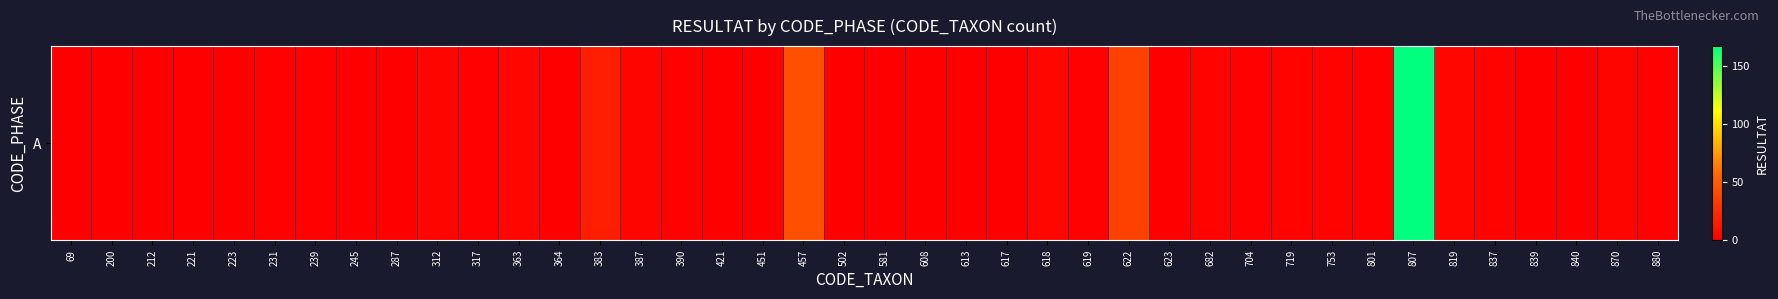

How many data points does each series have?

40